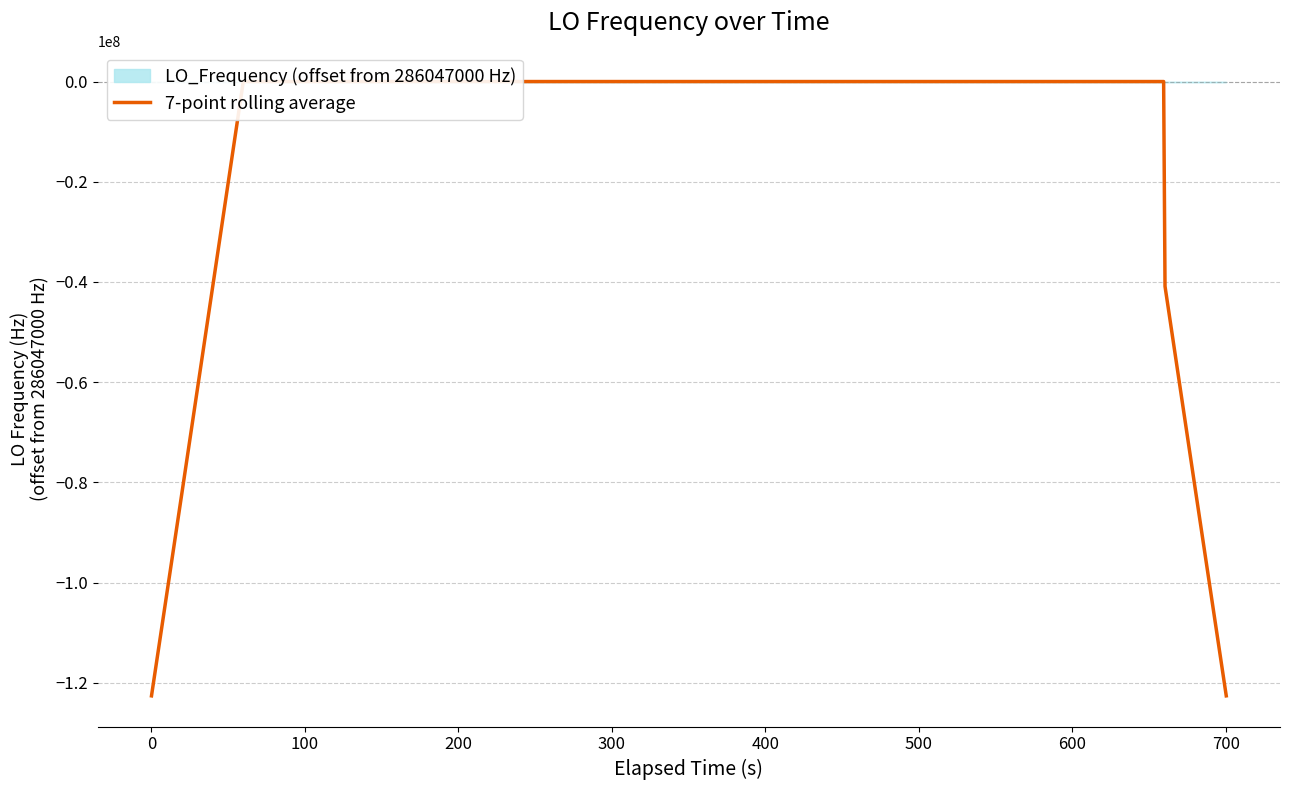

What is the value of the 25th point from the left?

-1.1